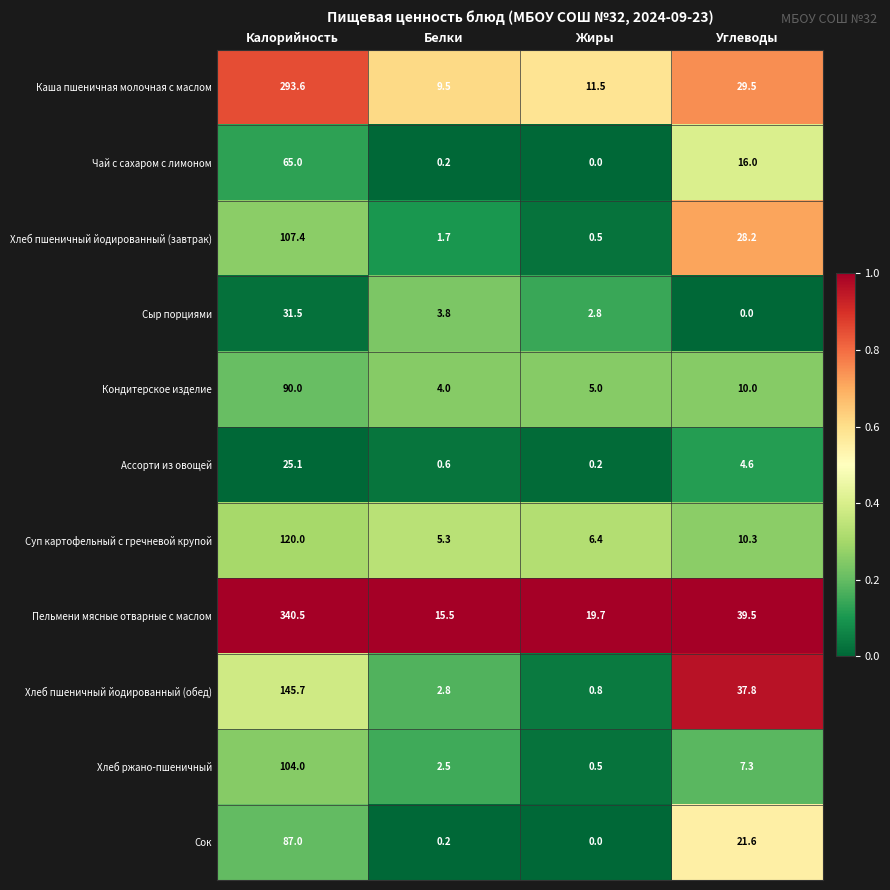

How many data points does each series have?

4